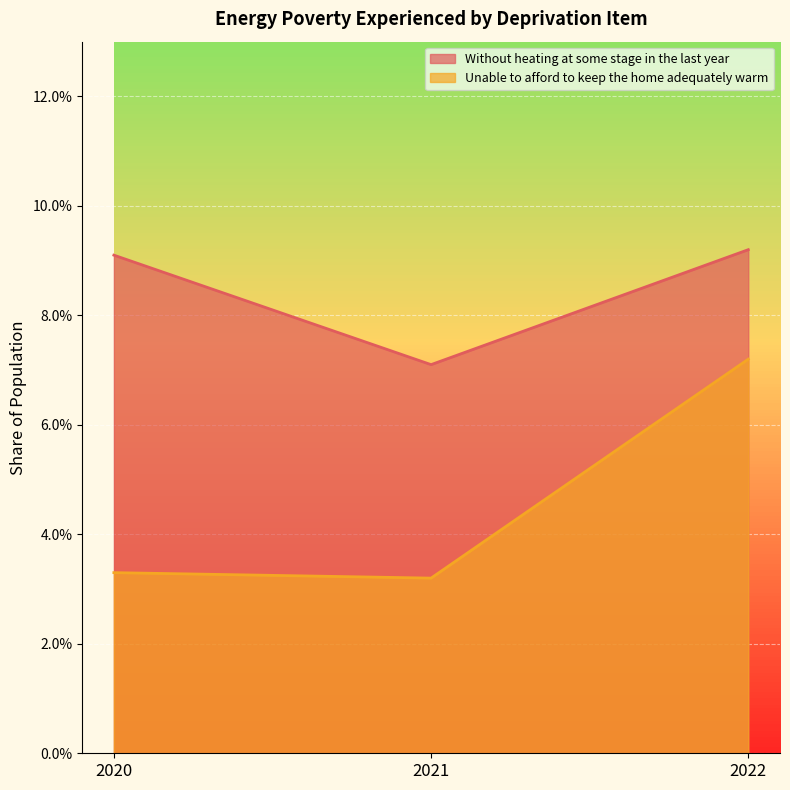

Is it true that Without heating at some stage in the last year equals 0.1 at 2022?

False